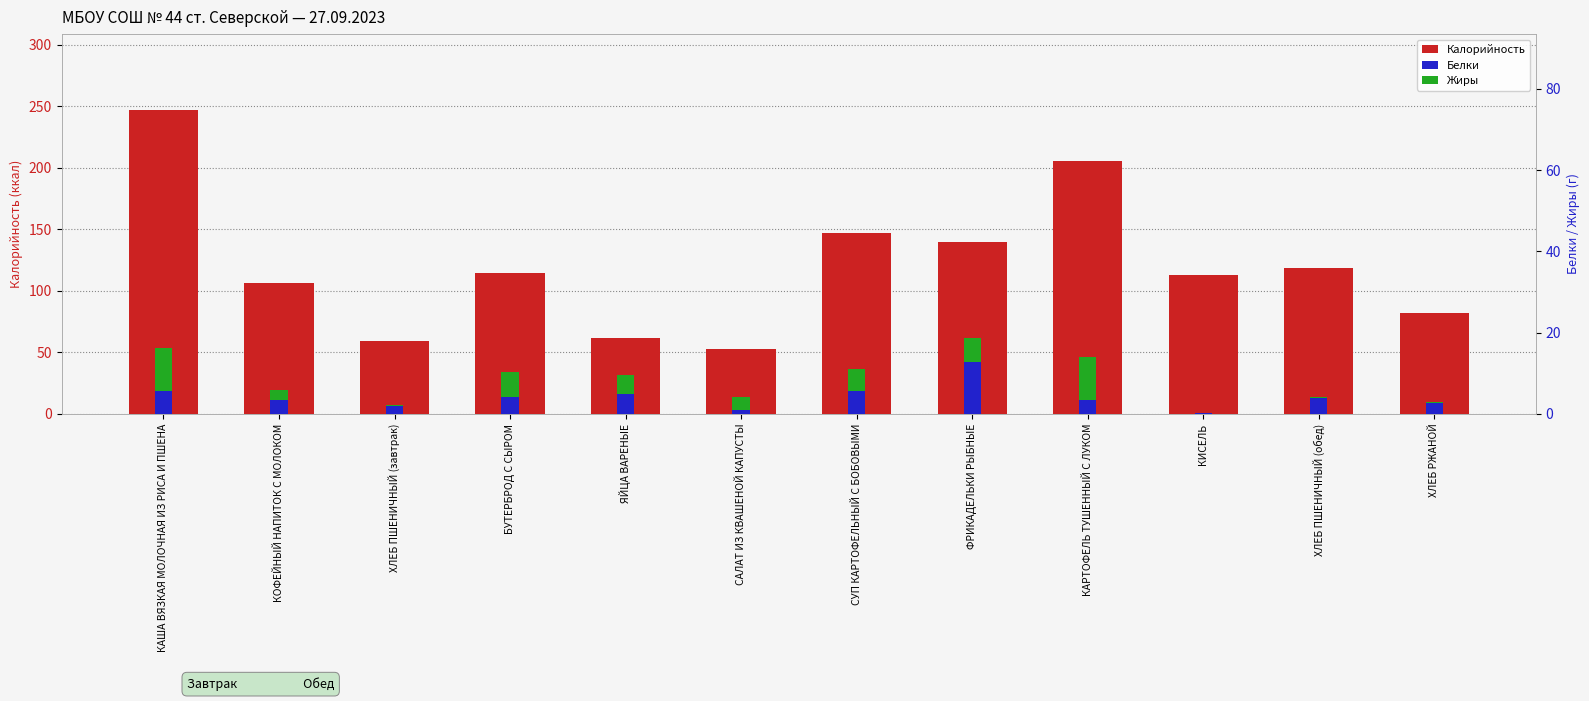

Which series has the widest spread of values?

Калорийность